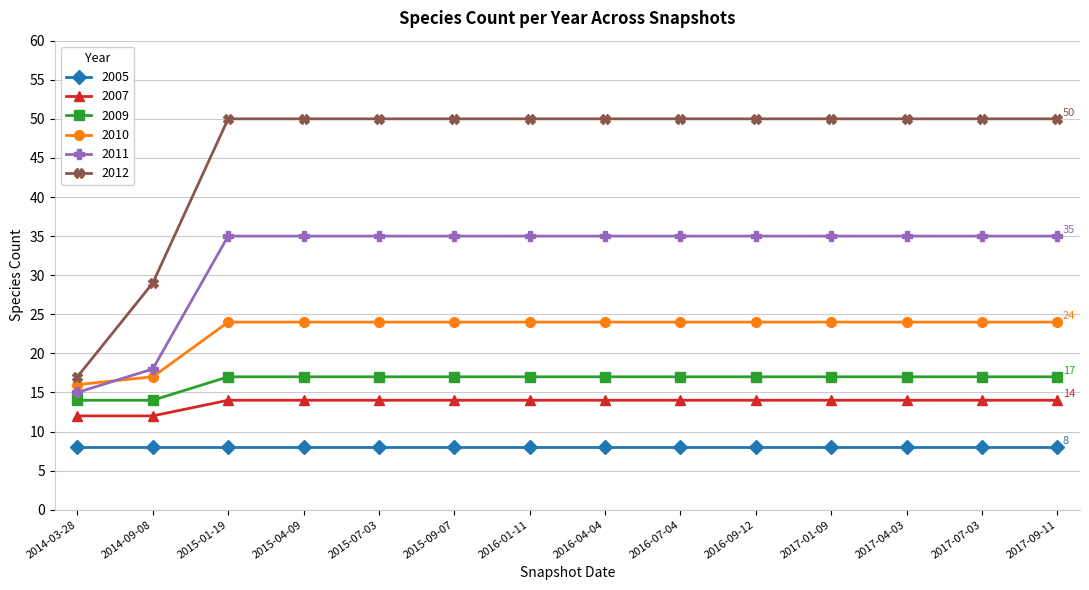

What is the difference between the maximum and minimum values in the 2011 series?

20